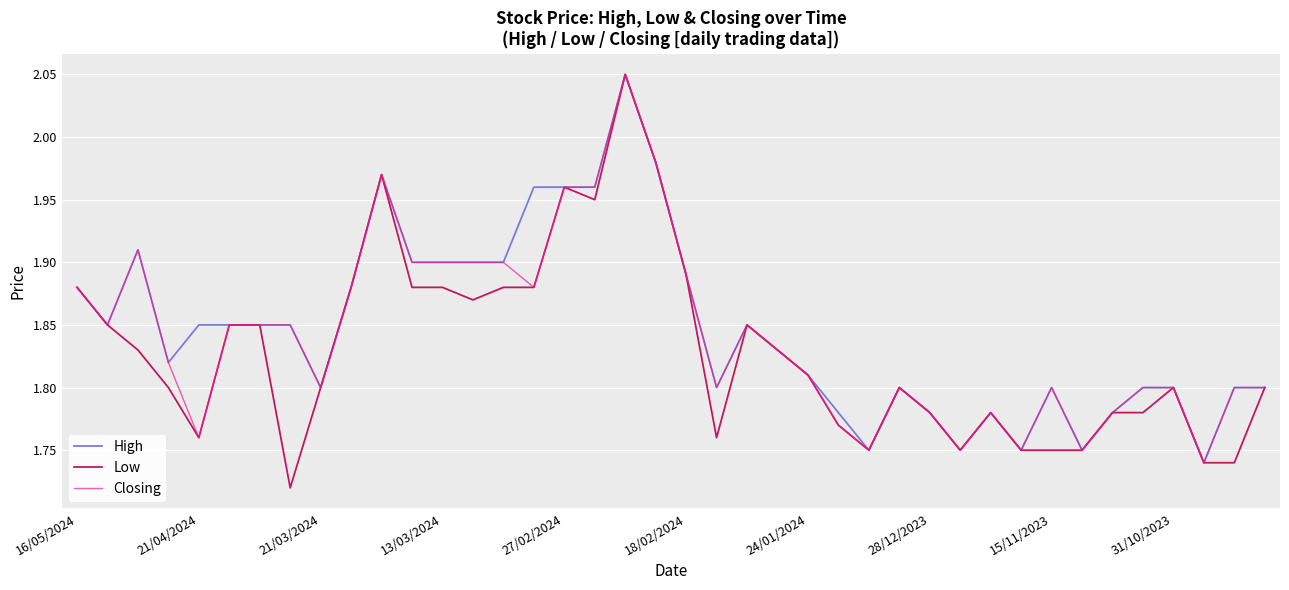

Which series has the largest range (max minus min)?

Low